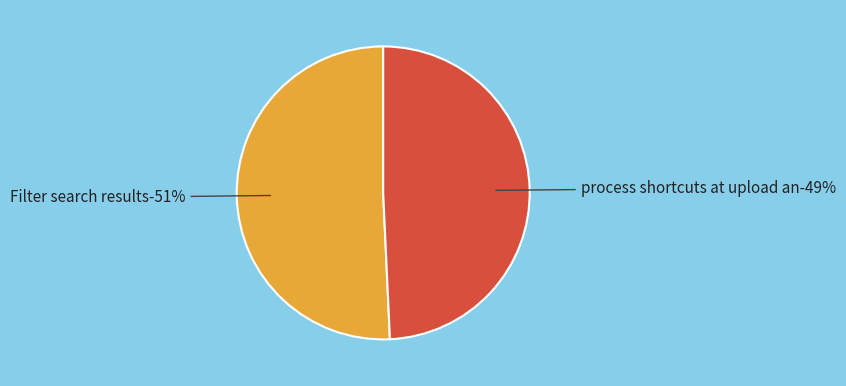

To the nearest percent, what portion does Filter search results represent?

51%